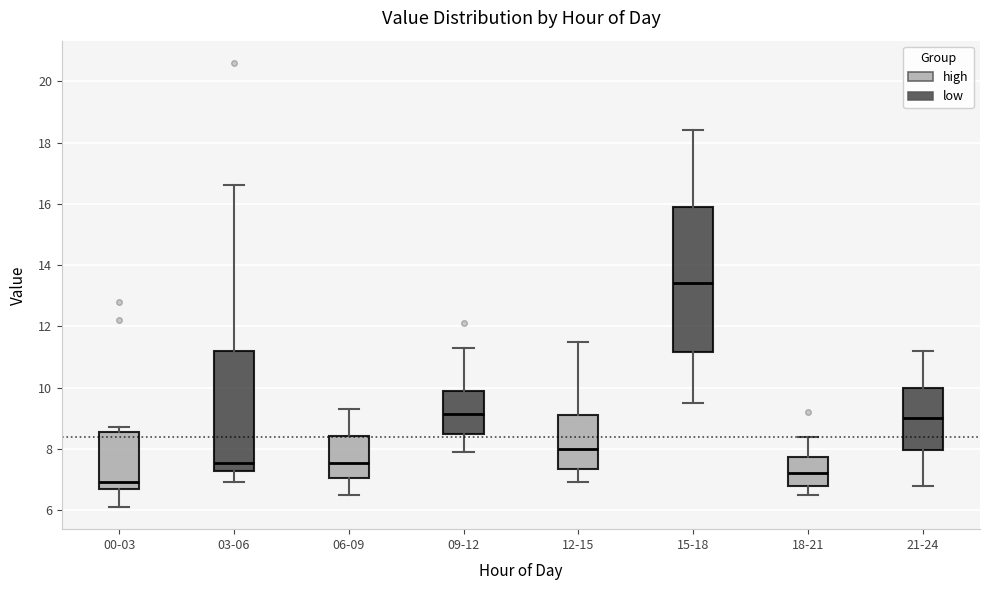

Comparing the boxes themselves (not the whiskers), which one is the tallest?

15-18